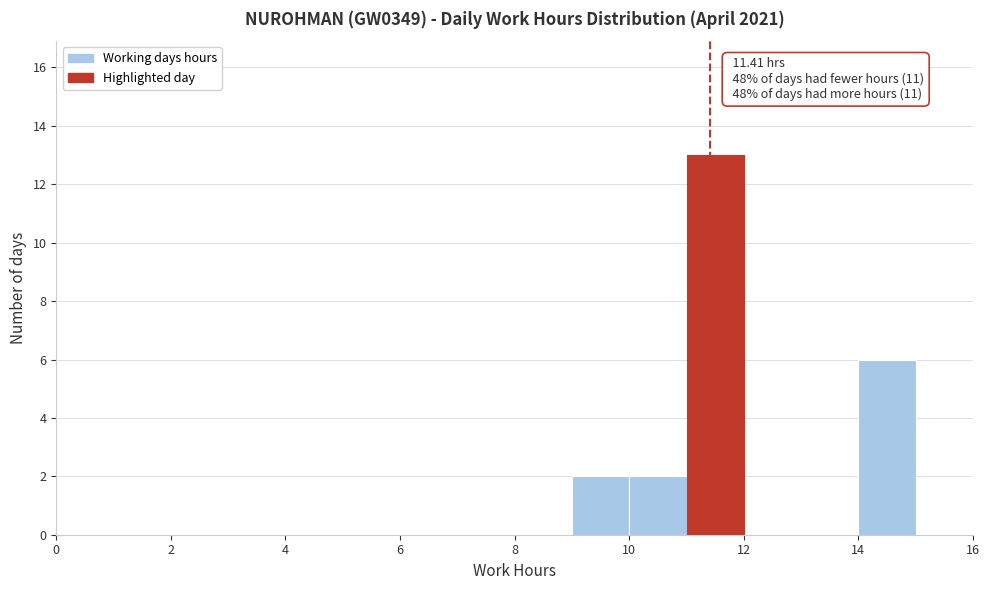

Over which range of the x-axis is the bar tallest?

11 to 12